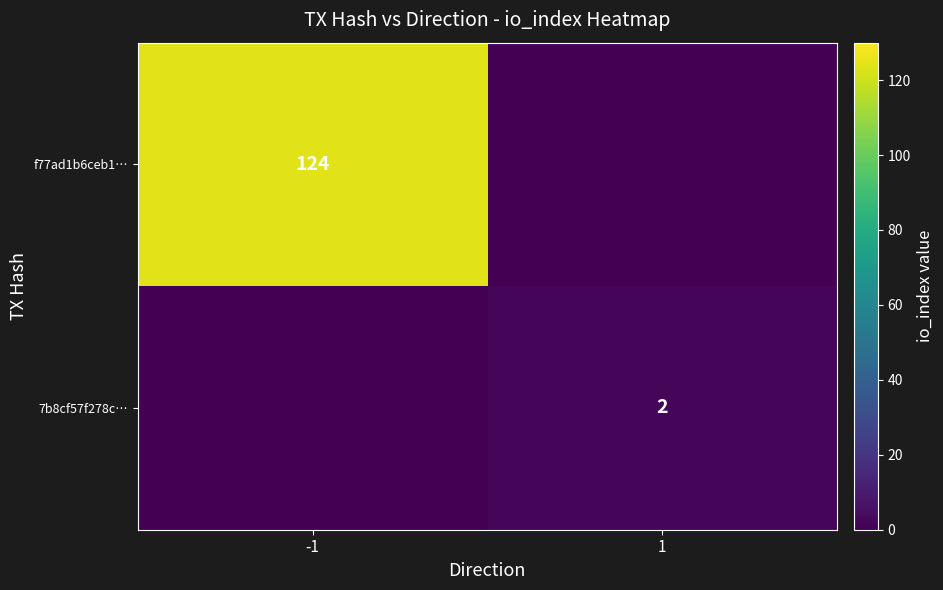

Is it true that 7b8cf57f278c… equals 1 at 1?

False